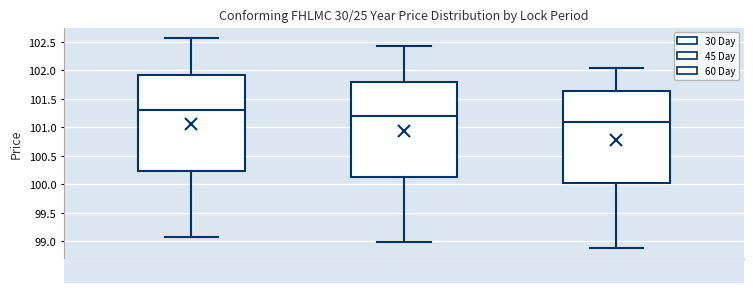

Reading left to right, transcribe this box plot: for each box, give where its median line is, the range the box spans, and where its two whiskers end, as read against the y-axis. The values are not printed on the chart, so give them approximately, as read against the axis.

30 Day: median 101.30, box 100.25 to 101.90, whiskers 99.10 to 102.55
45 Day: median 101.20, box 100.15 to 101.80, whiskers 99.00 to 102.45
60 Day: median 101.10, box 100.05 to 101.65, whiskers 98.90 to 102.05